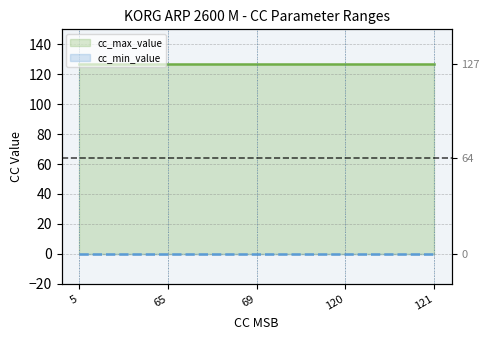

What is the difference between the highest and lowest values at 5?

127